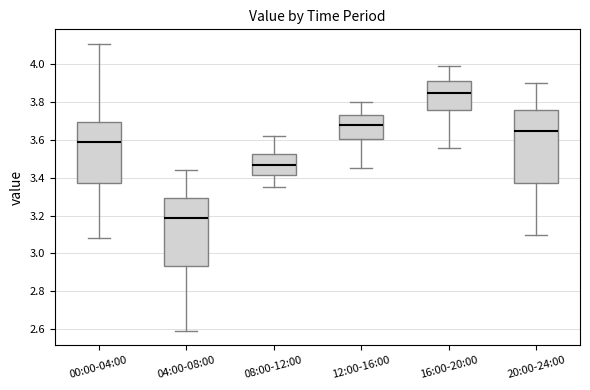

Where does the lower whisker of the box for 12:00-16:00 end on the y-axis? The values are not printed on the chart, so give them approximately, as read against the axis.

3.46